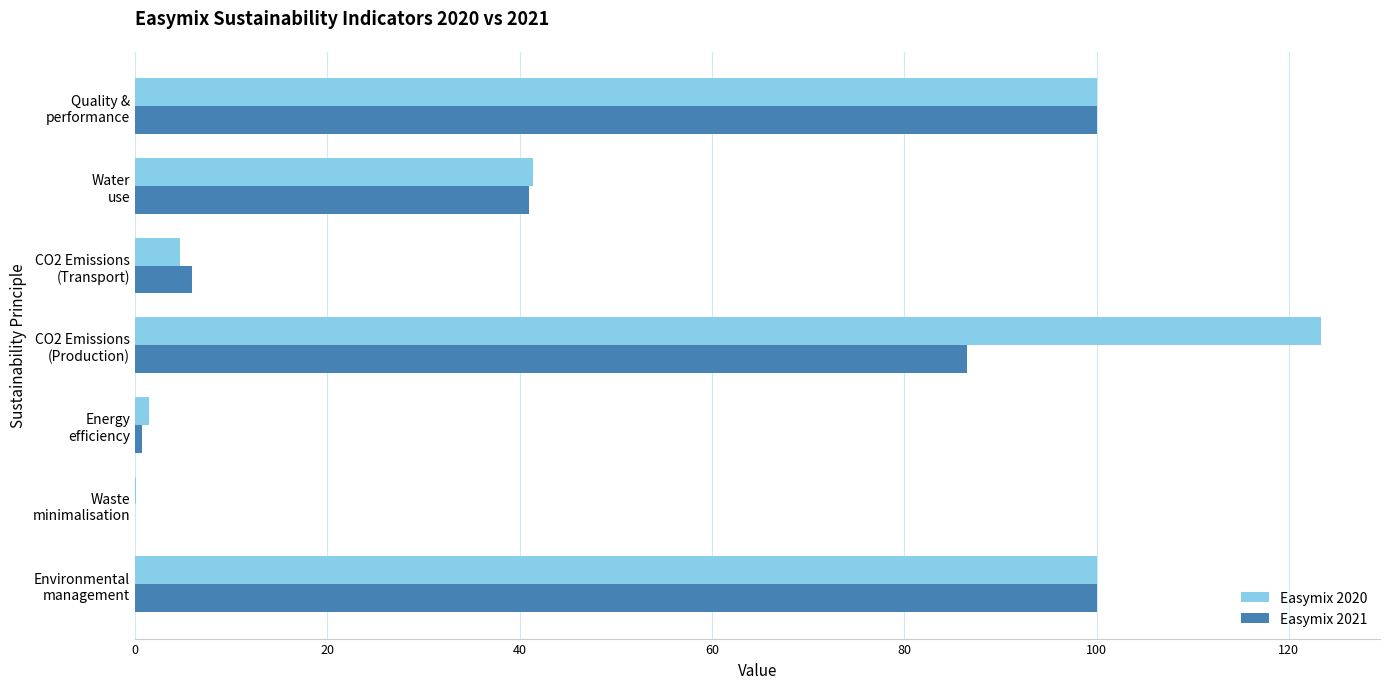

What is the maximum value for Easymix 2021?

100.0